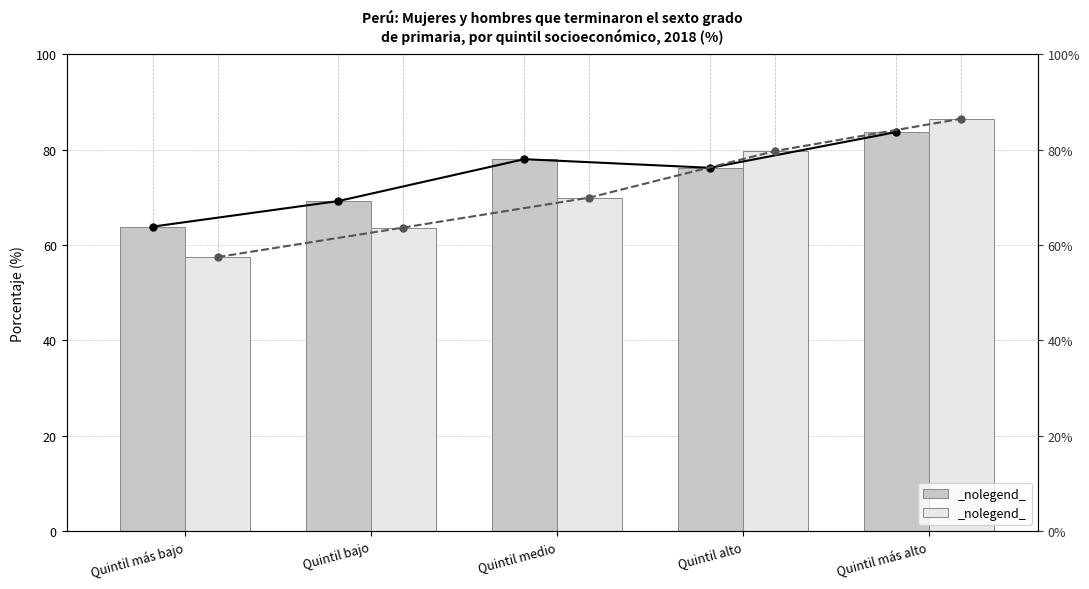

What is the smallest value displayed?

57.5